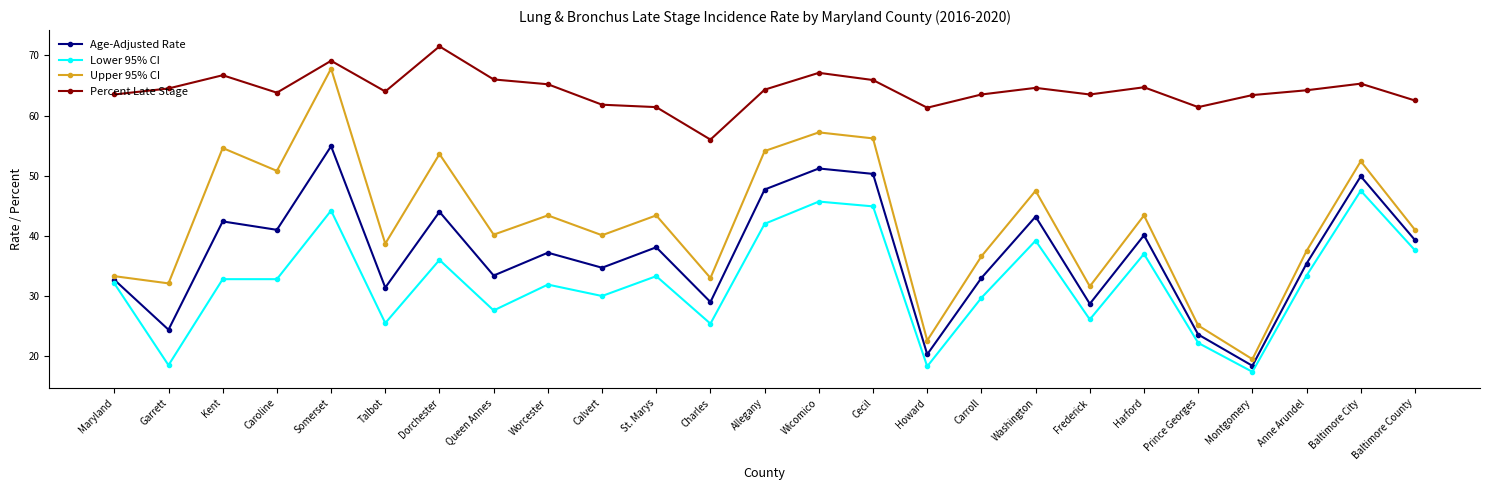

Is it true that Percent Late Stage equals 62.5 at Baltimore County?

True